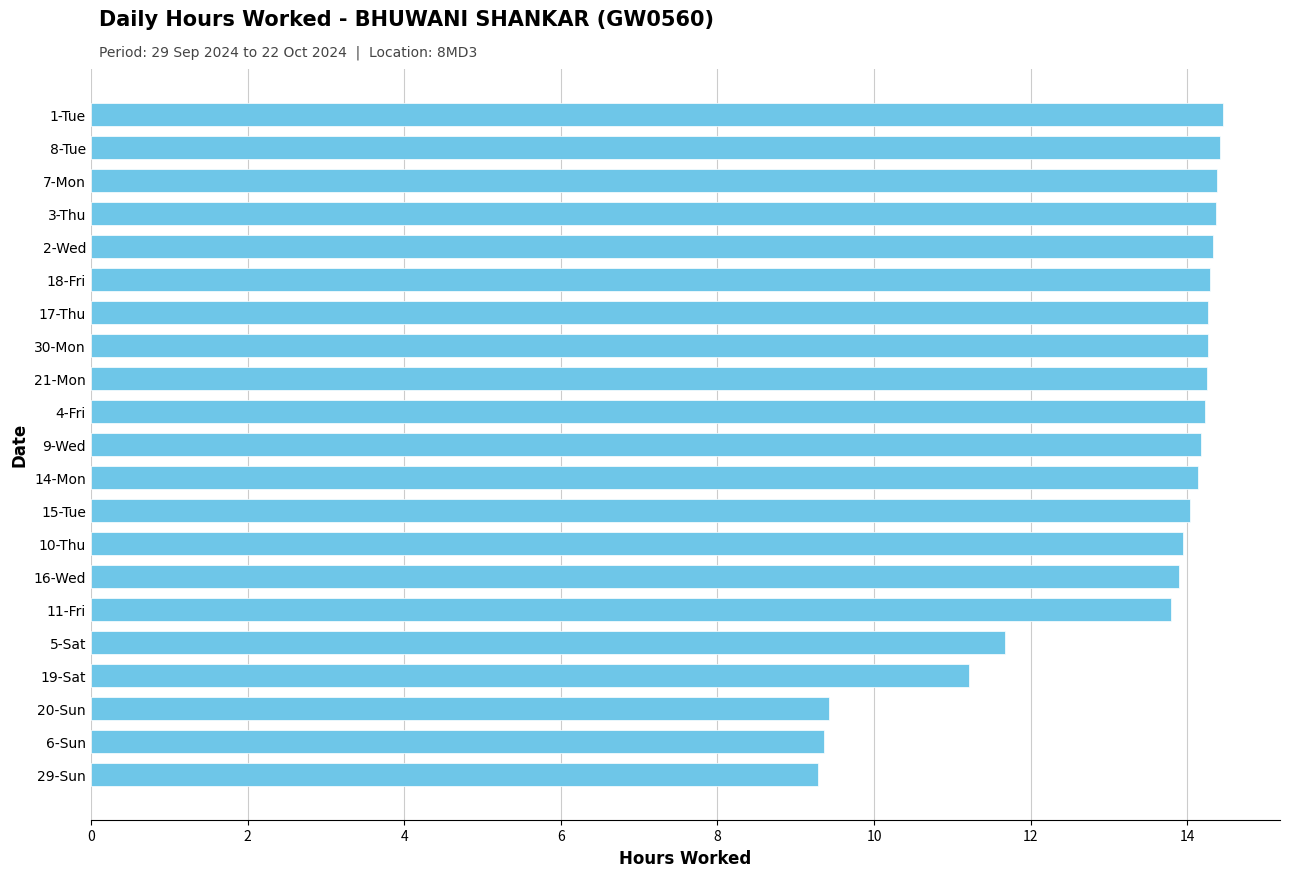

What is the value of the 2nd bar from the top?

14.4